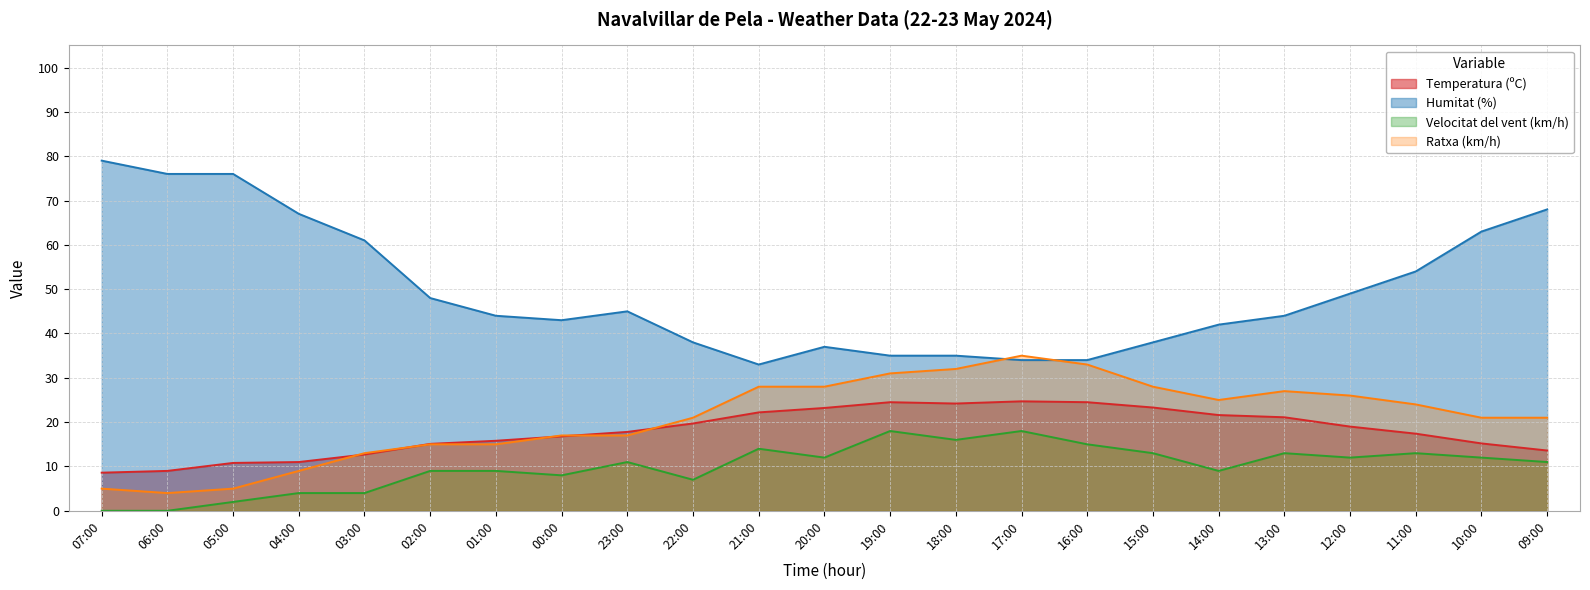

Reading left to right, extract all data points from this chart.

Temperatura (ºC): 8.6	9.0	10.8	11.0	12.7	15.1	15.8	16.8	17.8	19.7	22.2	23.2	24.5	24.2	24.7	24.5	23.3	21.6	21.1	19.0	17.4	15.2	13.6
Humitat (%): 79.0	76.0	76.0	67.0	61.0	48.0	44.0	43.0	45.0	38.0	33.0	37.0	35.0	35.0	34.0	34.0	38.0	42.0	44.0	49.0	54.0	63.0	68.0
Velocitat del vent (km/h): 0.0	0.0	2.0	4.0	4.0	9.0	9.0	8.0	11.0	7.0	14.0	12.0	18.0	16.0	18.0	15.0	13.0	9.0	13.0	12.0	13.0	12.0	11.0
Ratxa (km/h): 5.0	4.0	5.0	9.0	13.0	15.0	15.0	17.0	17.0	21.0	28.0	28.0	31.0	32.0	35.0	33.0	28.0	25.0	27.0	26.0	24.0	21.0	21.0